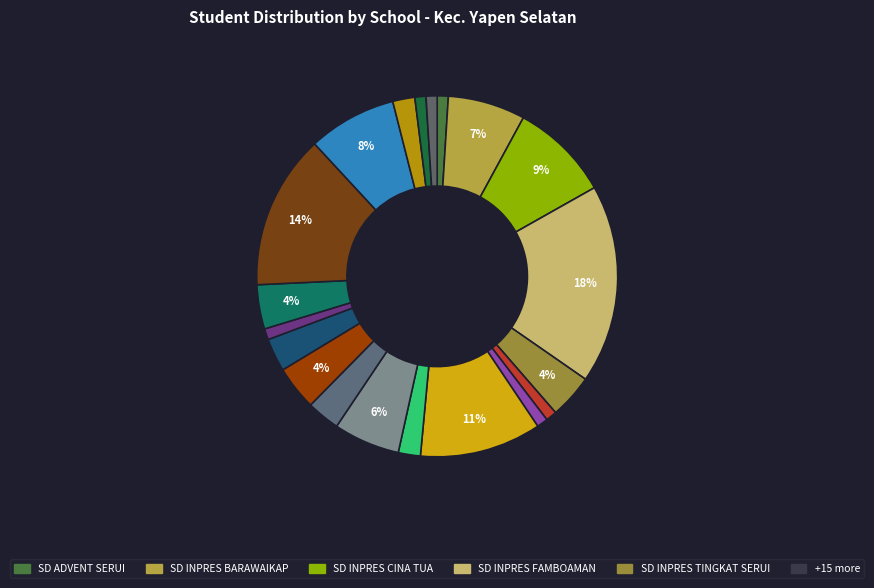

Count the number of slices in the pie.

20